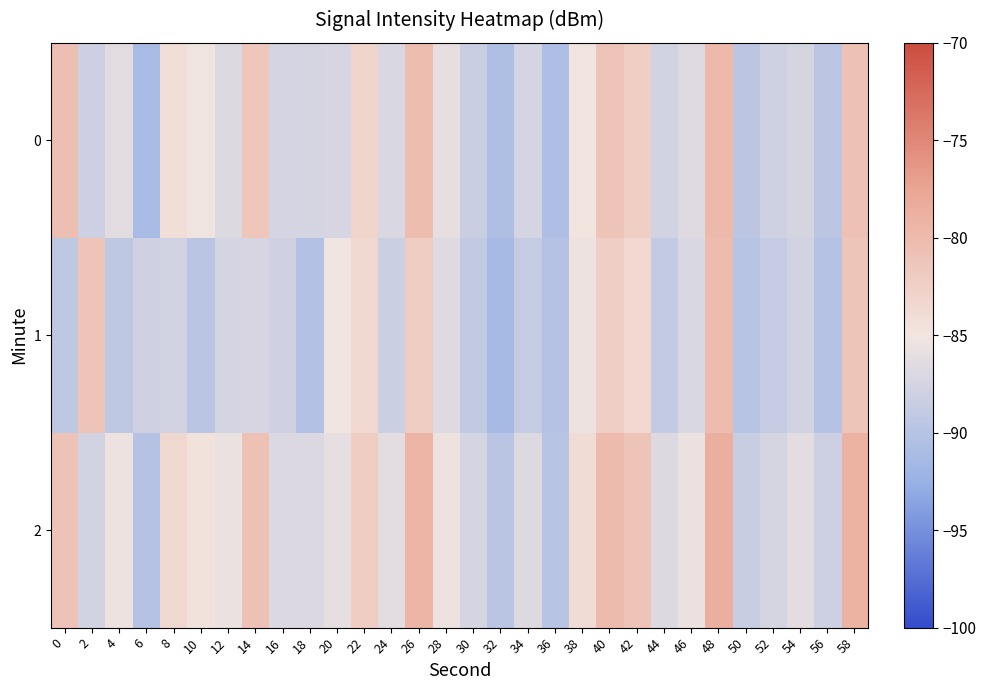

Count the number of categories in the chart.

30